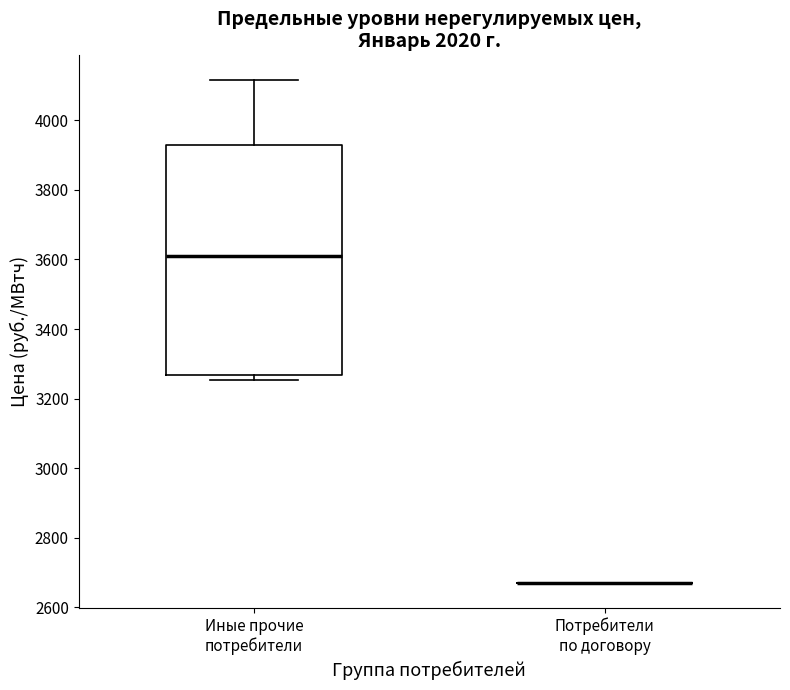

Reading left to right, read every box against the y-axis: the position of its median line, the range the box covers, and the ends of its whiskers. The values are not printed on the chart, so give them approximately, as read against the axis.

Иные прочие потребители: median 3600, box 3260 to 3920, whiskers 3260 (just below the box's lower edge) to 4120
Потребители по договору: box collapsed to a line at 2680, whiskers 2680 to 2680